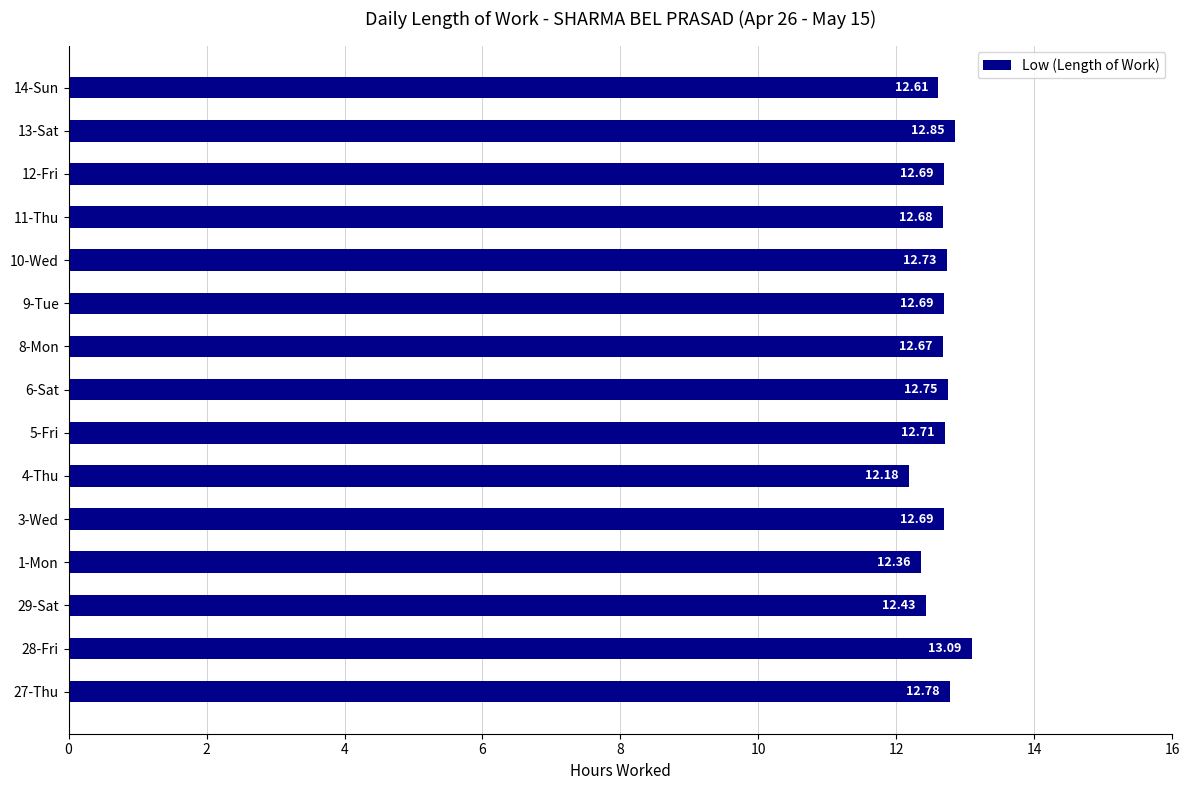

What is the average value?

12.7